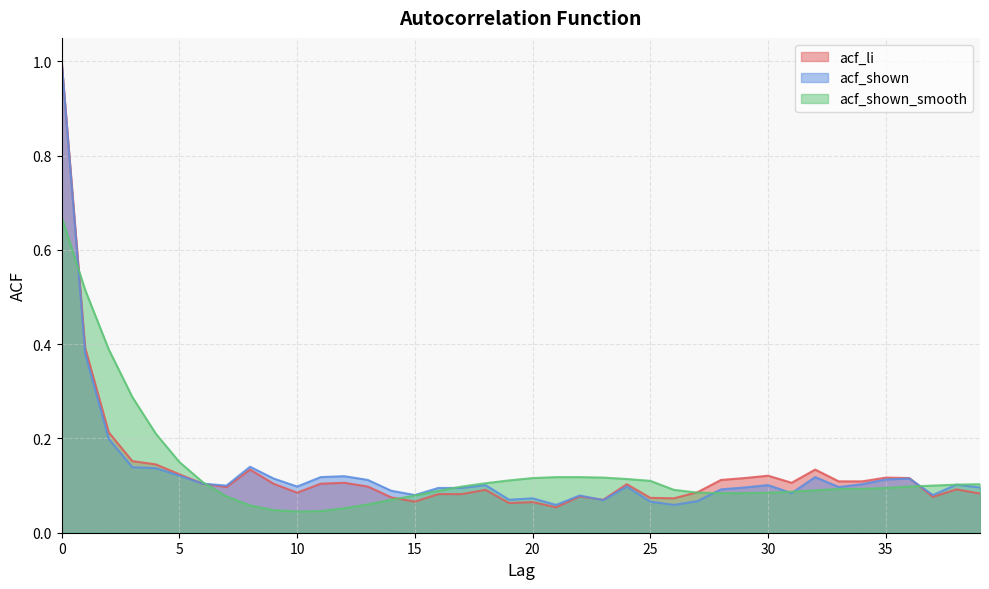

After their last crossing, which series has the higher values: acf_shown_smooth or acf_shown?

acf_shown_smooth